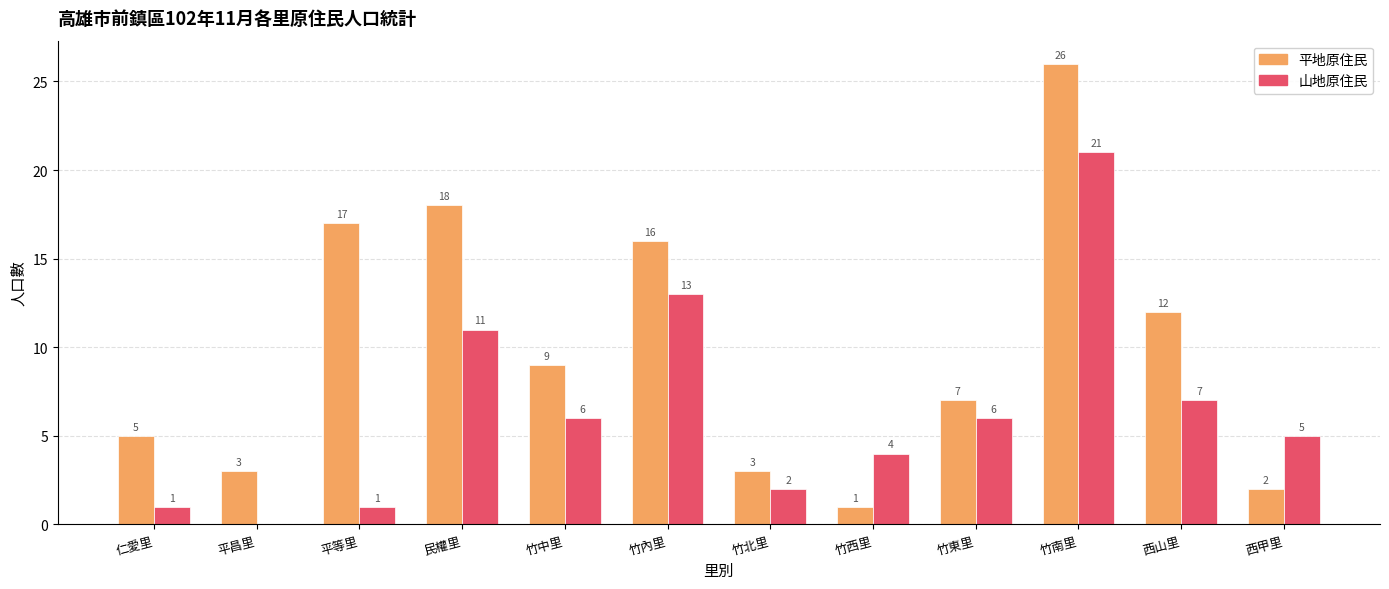

How many positive values does the 山地原住民 series have?

11